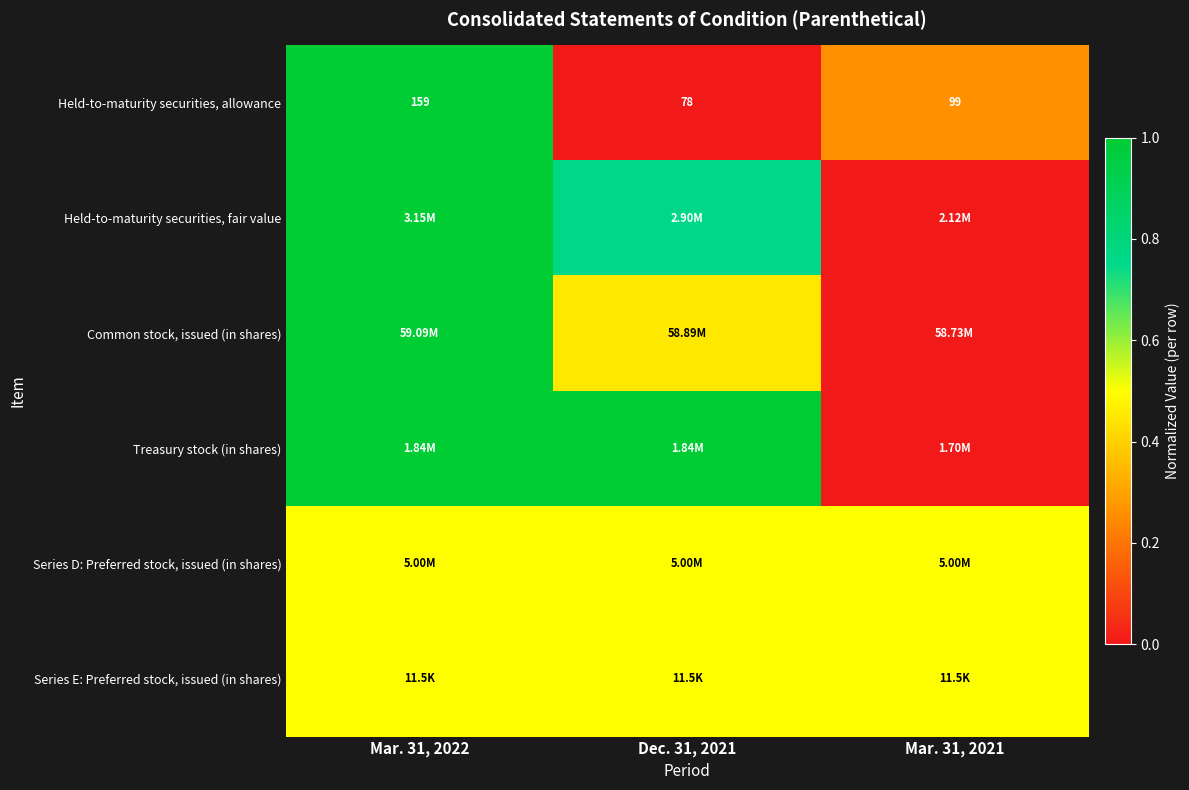

How many categories are shown in the chart?

3